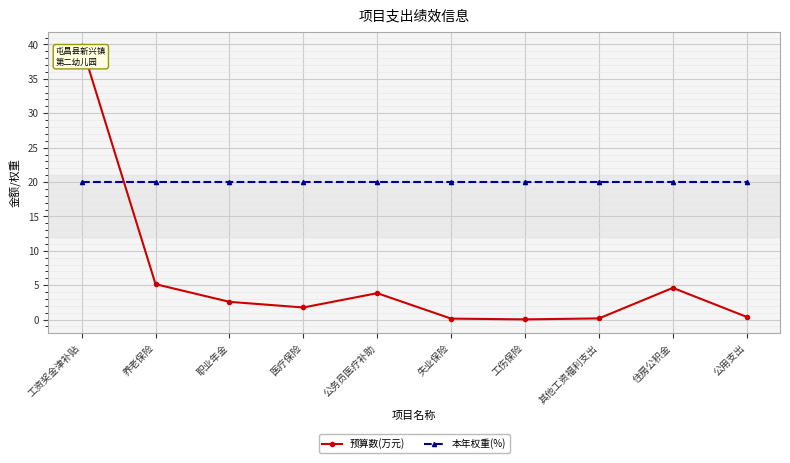

Rank the series by their maximum value, from lowest to highest.

本年权重(%), 预算数(万元)